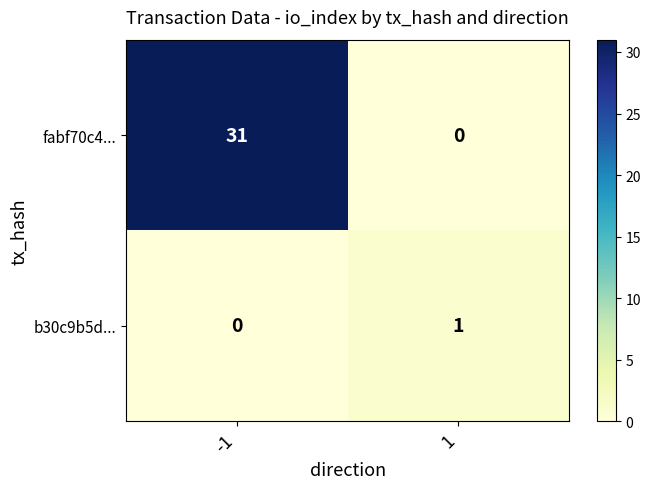

Which series has the widest spread of values?

fabf70c4...